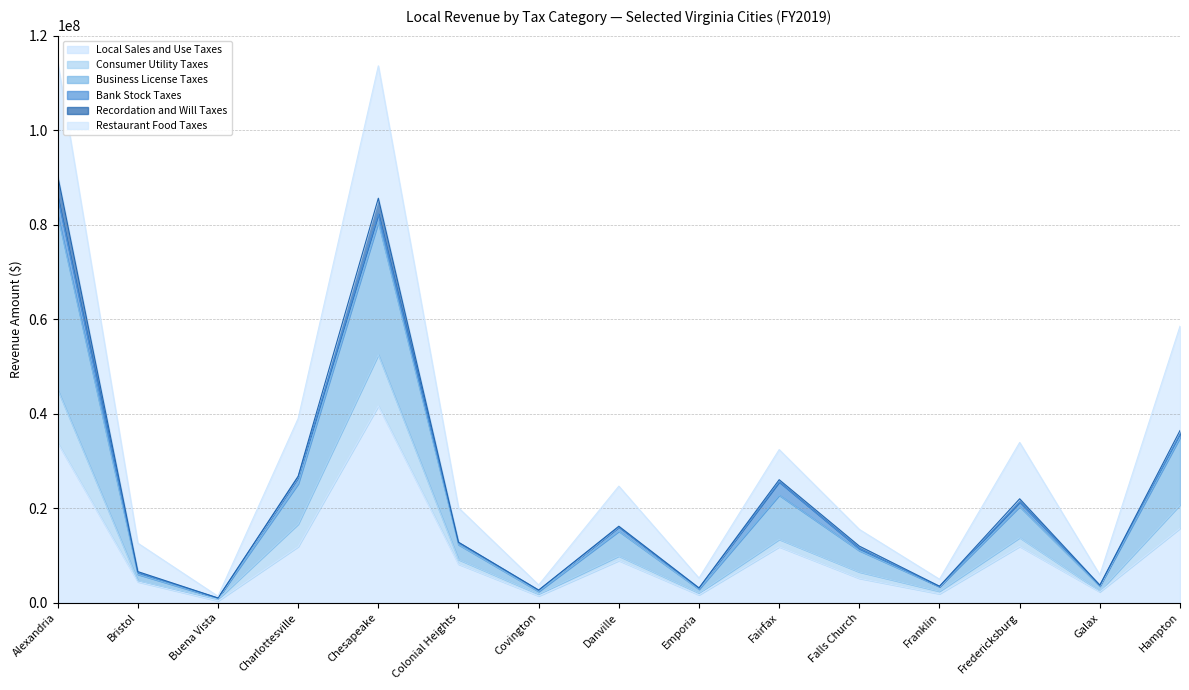

How many lines are shown in the chart?

6